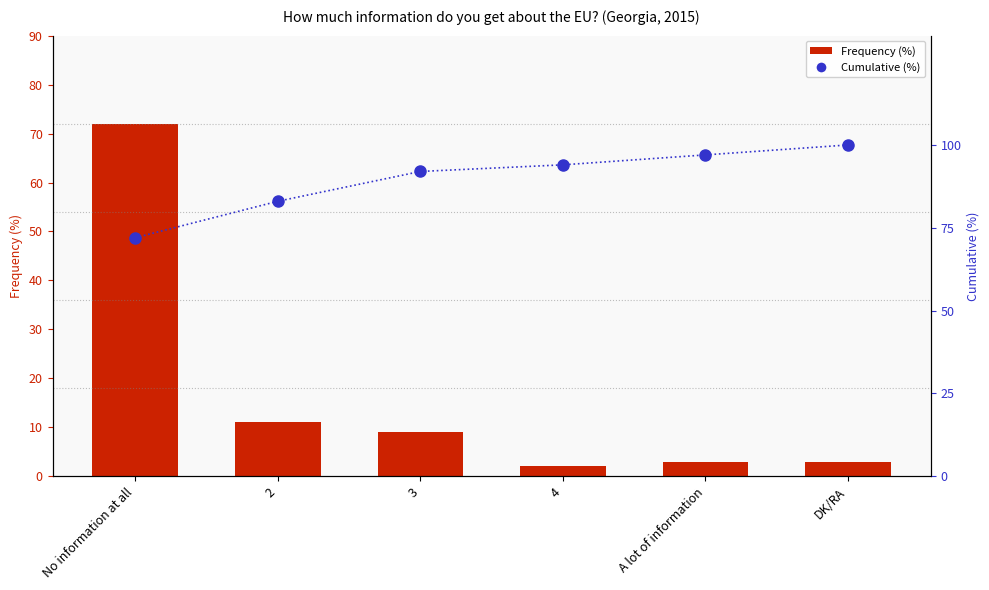

The value of Frequency (%) at A lot of information is 5. True or false?

False